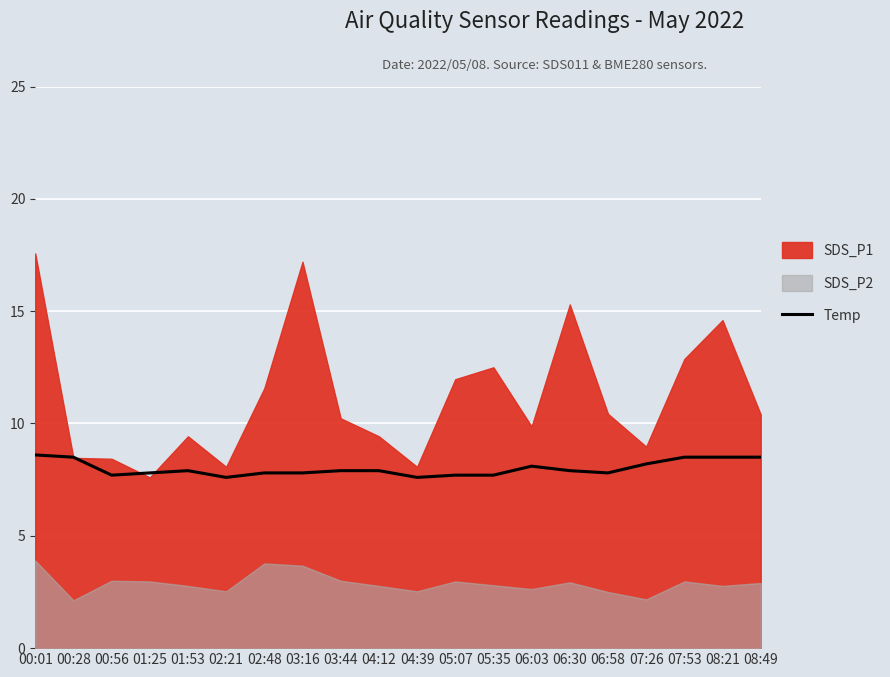

What is the minimum value shown in the chart?

7.6